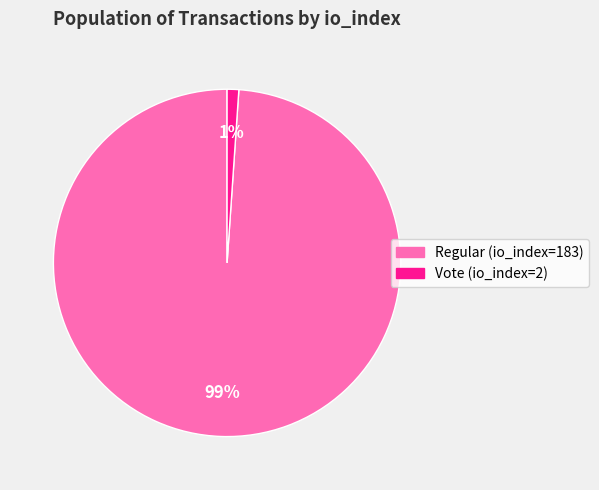

How many slices are in this pie chart?

2